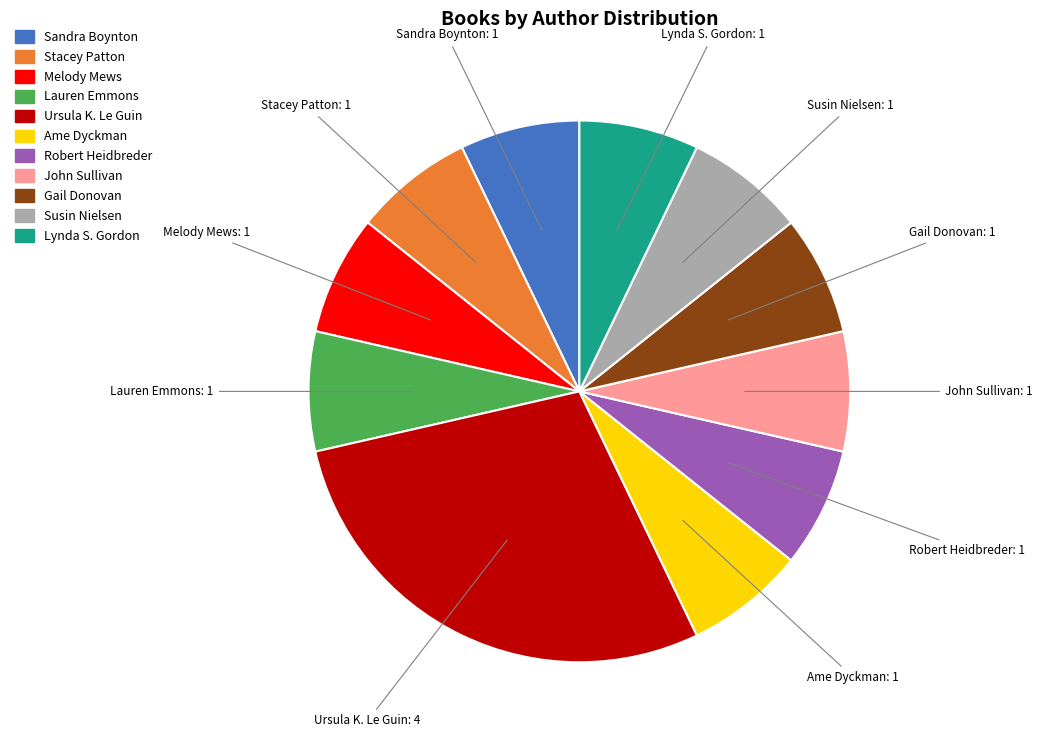

Is there any slice that represents more than half of the pie?

No